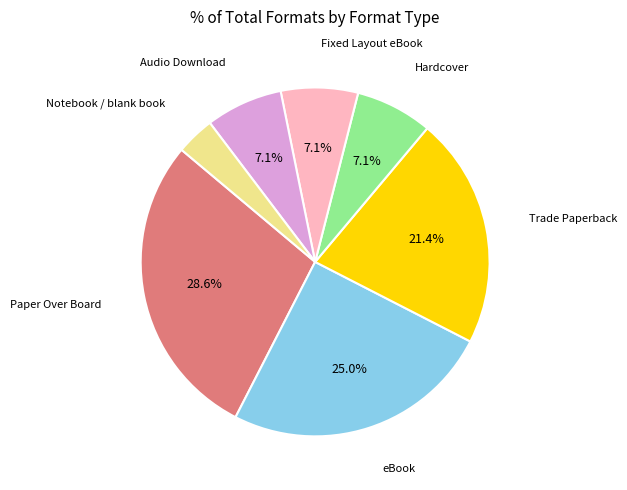

Between Hardcover and eBook, which is larger?

eBook